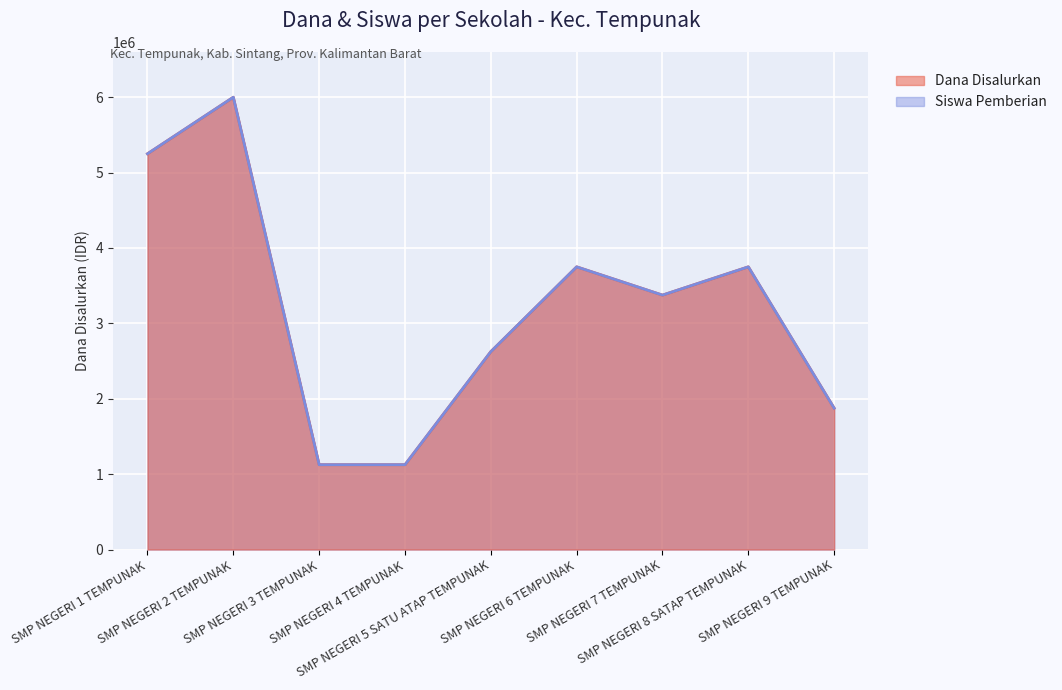

How many data points in Siswa Pemberian are above 3375000?

4